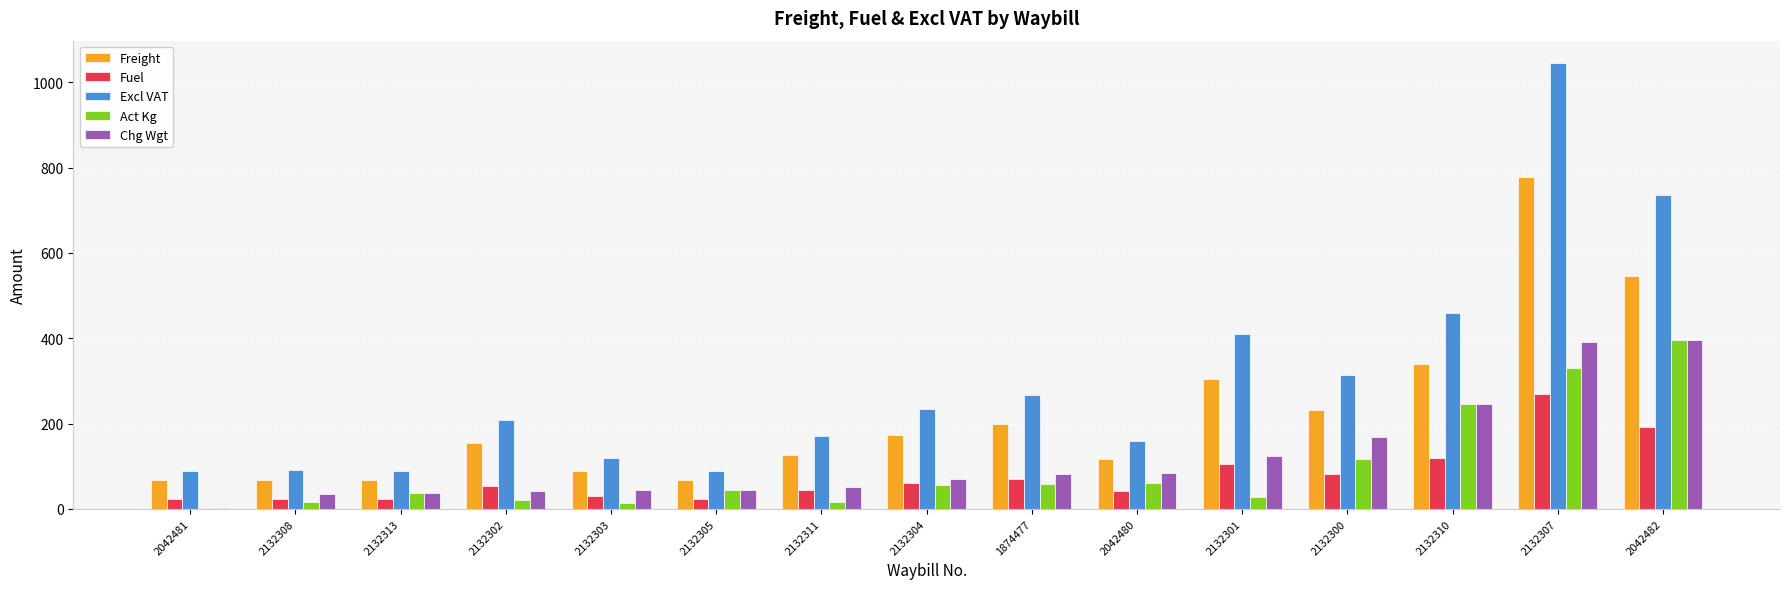

Which category has the highest value across all series?

2132307